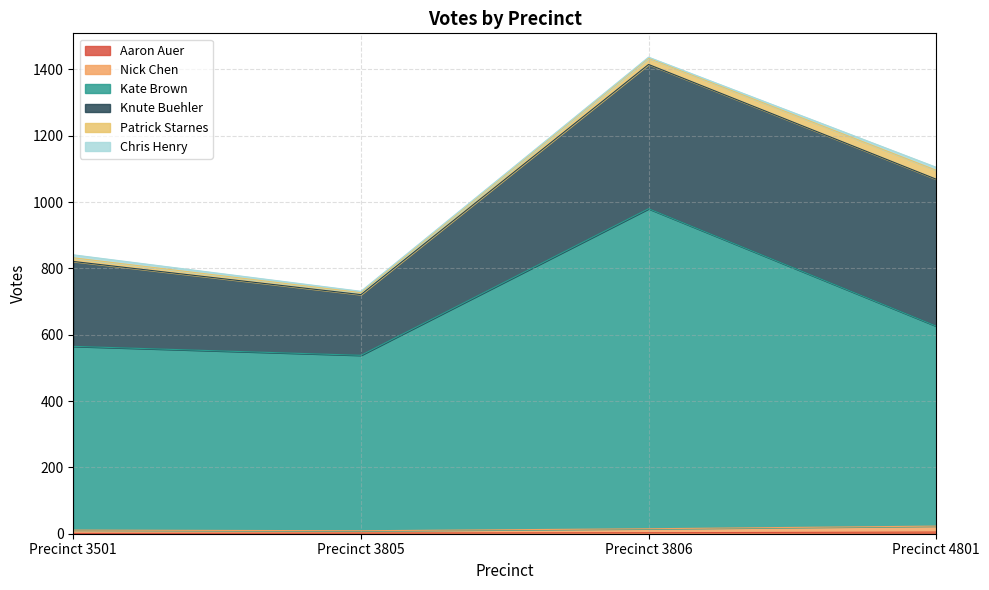

True or false: Kate Brown and Aaron Auer intersect in this chart.

False